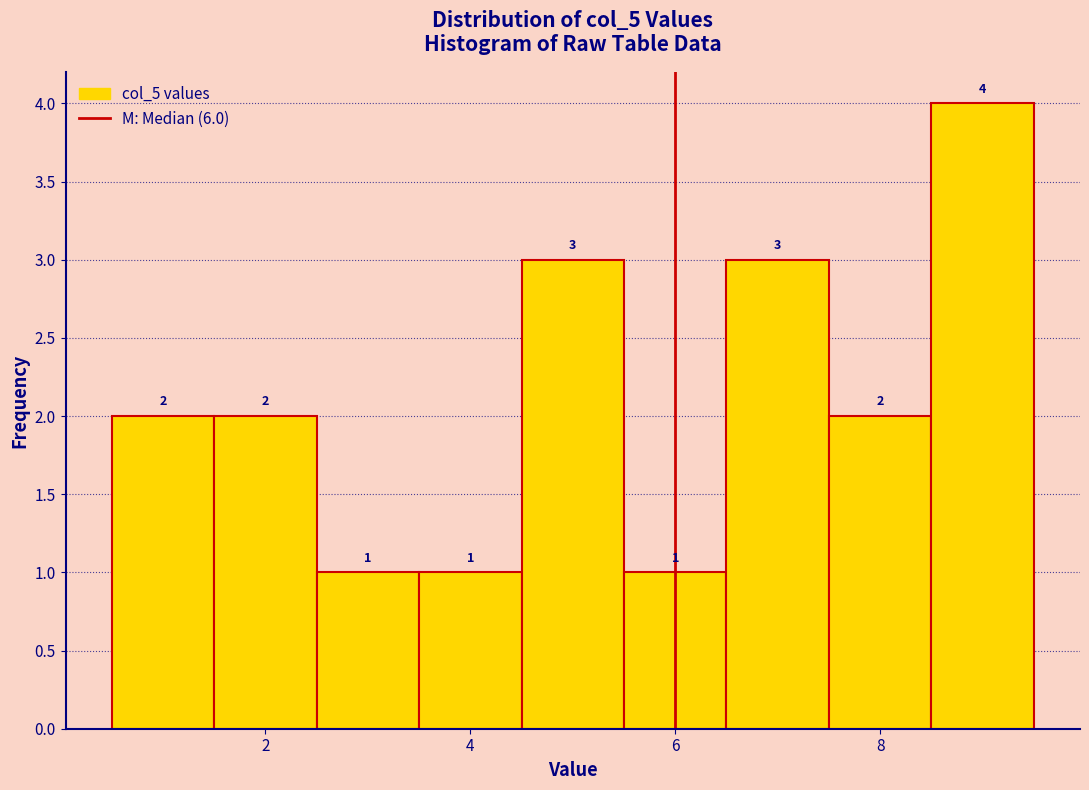

How tall is the bar that spans 2.5 to 3.5 on the x-axis? The bar edges are not printed on the chart, so give them approximately, as read against the axis.

1